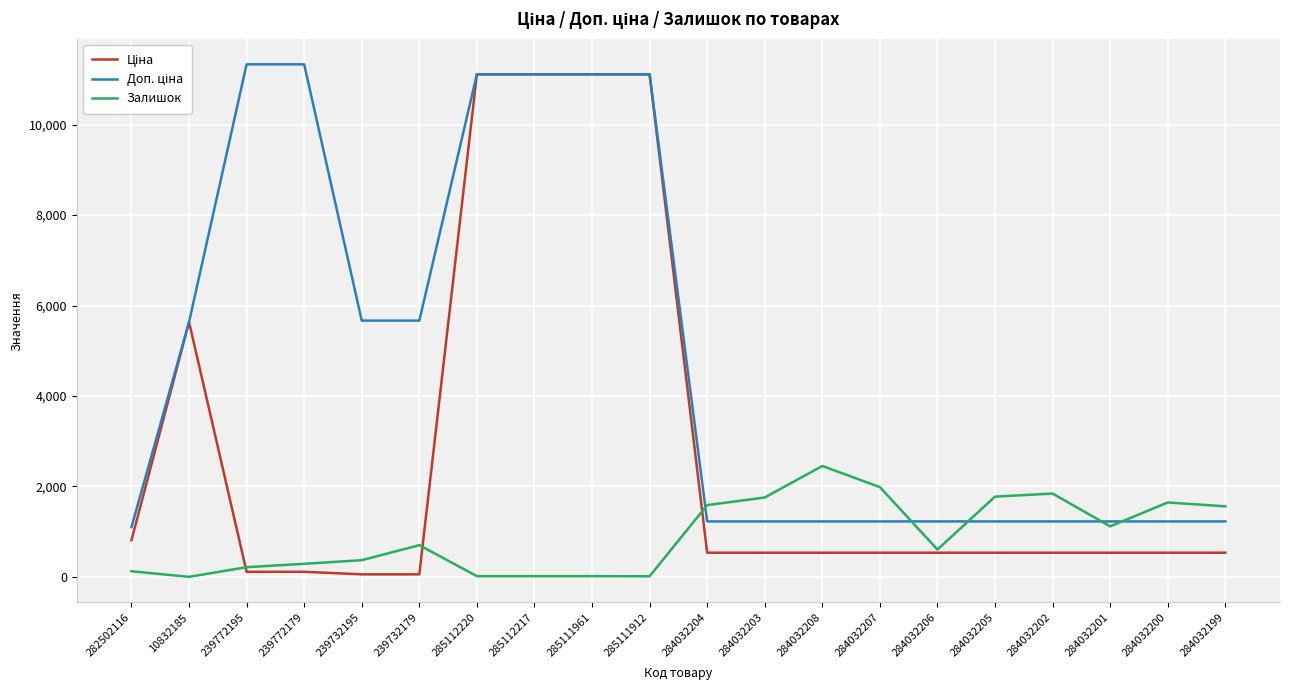

What is the total value across all series at 284032204?

3350.6